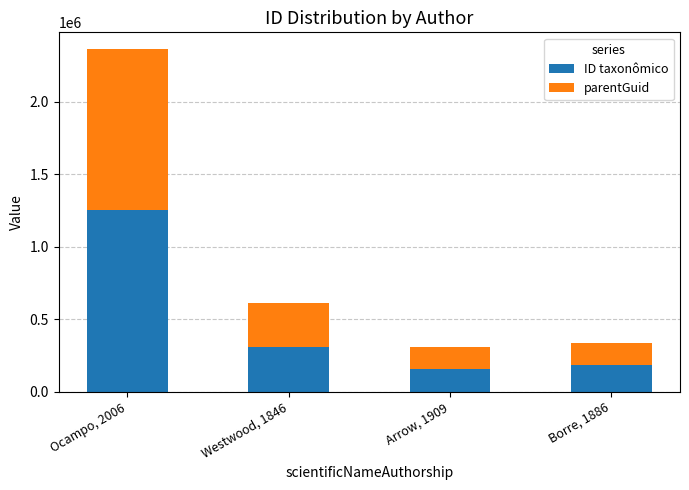

The ID taxonômico series shows 251138 at Arrow, 1909. True or false?

False